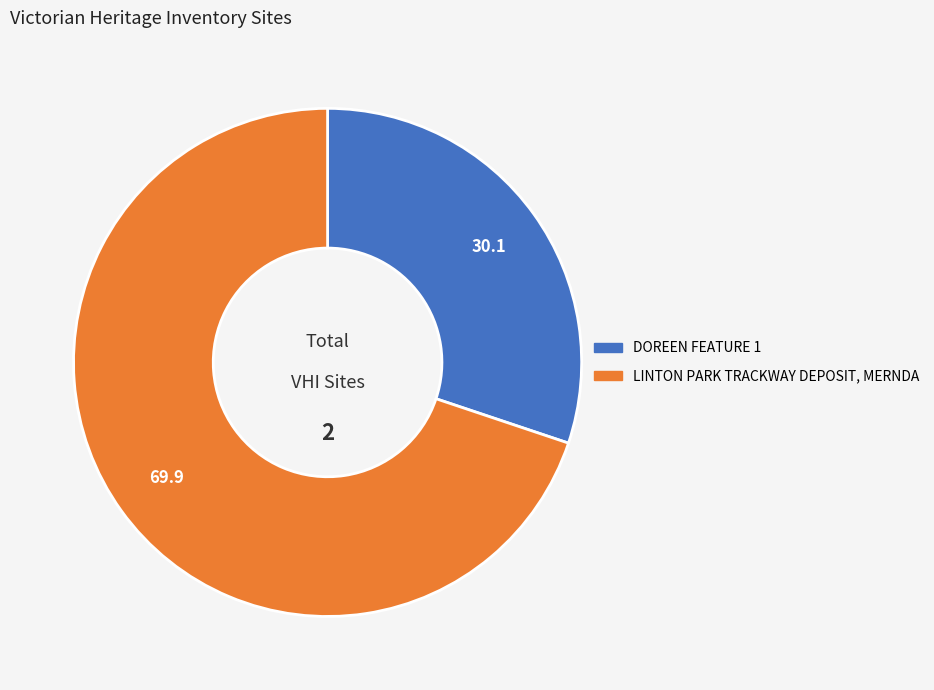

Approximately how many times larger is the value at LINTON PARK TRACKWAY DEPOSIT, MERNDA compared to DOREEN FEATURE 1?

2.3